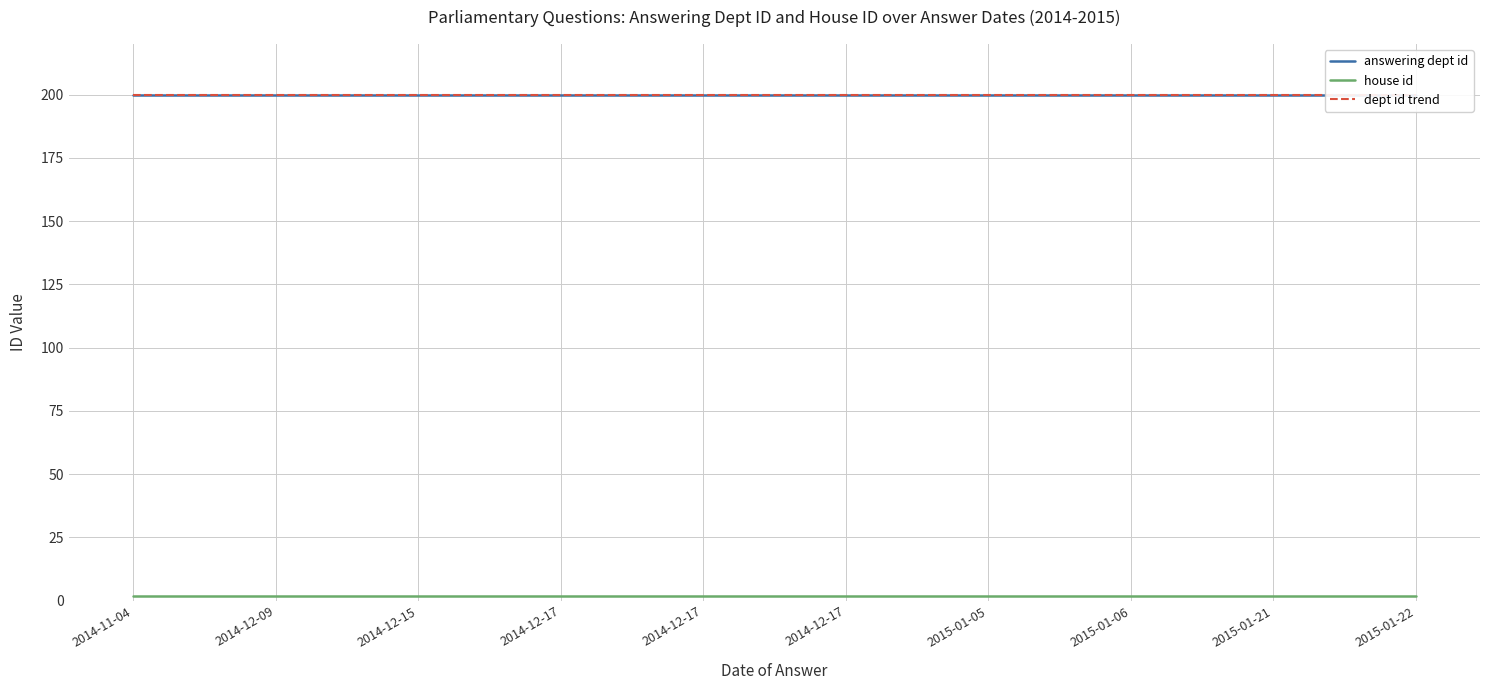

Between 2015-01-21 and 2014-12-17, which is larger?

2015-01-21